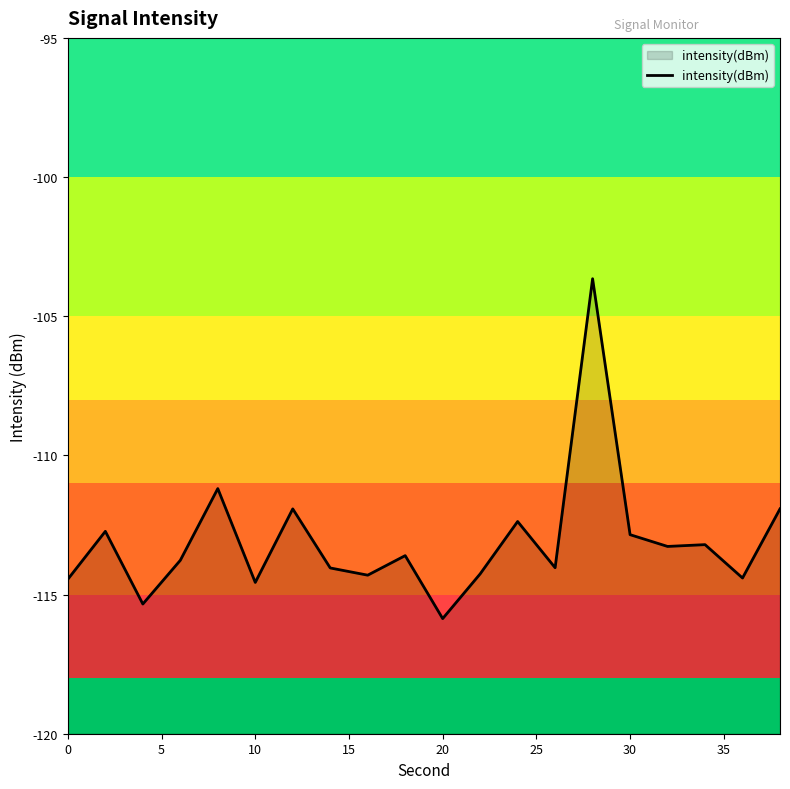

What is the sum of all values?

-2261.8